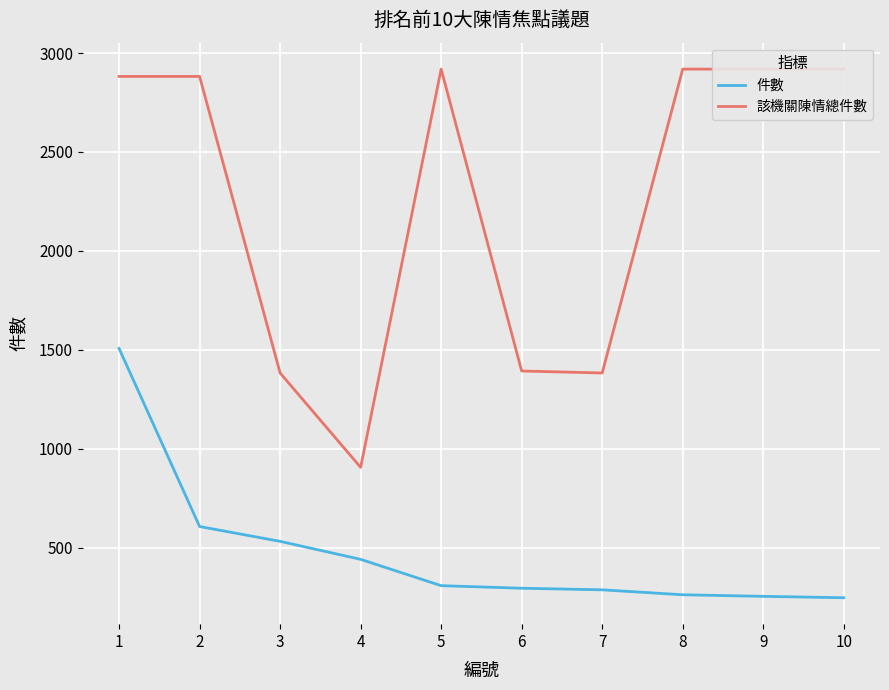

What is the difference between the maximum and second lowest values in the 該機關陳情總件數 series?

1536